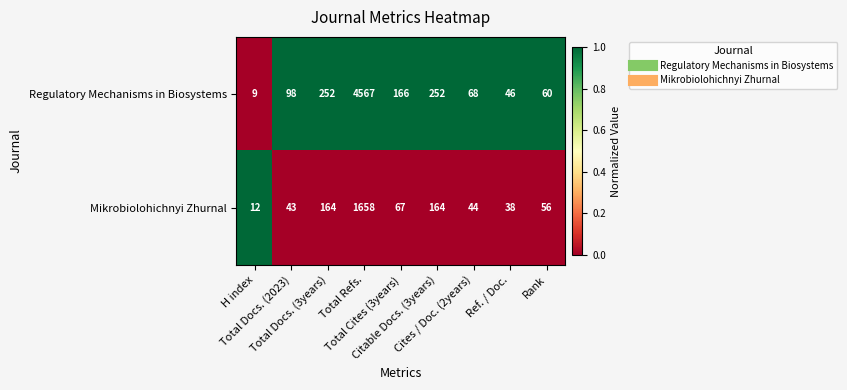

What is the difference between the second highest and minimum values in the Regulatory Mechanisms in Biosystems series?

243